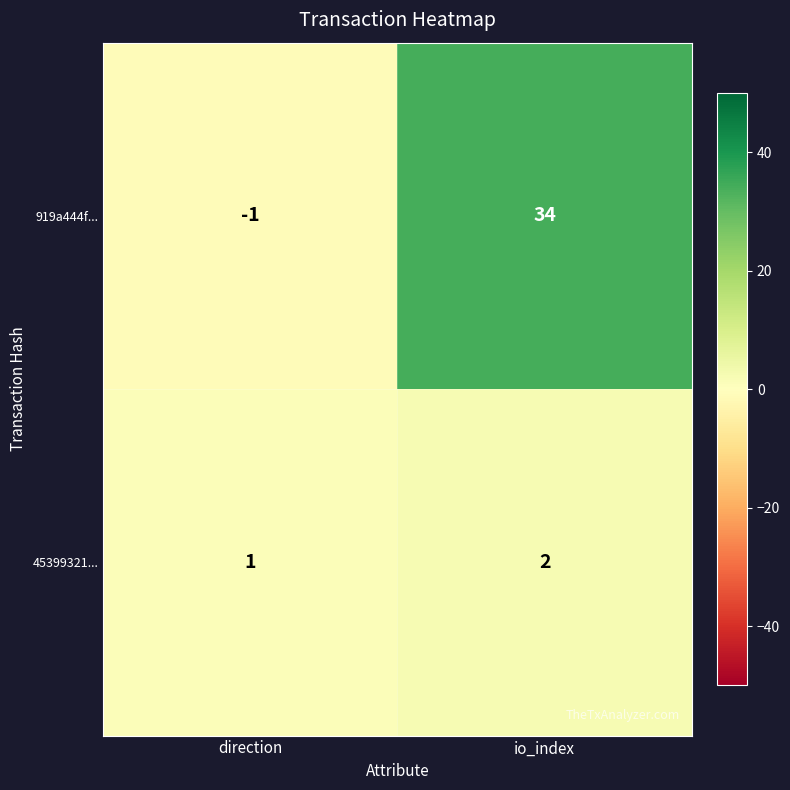

At which category does the chart reach its peak across all series?

io_index